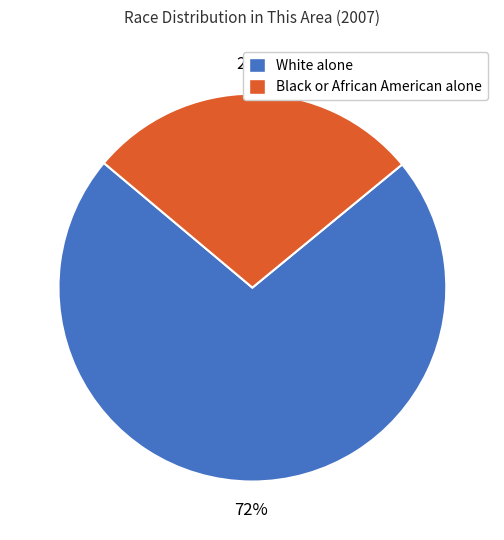

How many segments does this pie chart have?

2